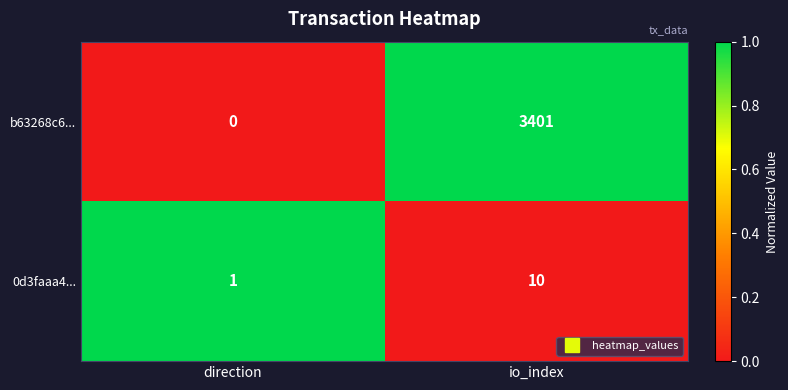

What is the difference between the maximum and minimum values in the b63268c6... series?

3401